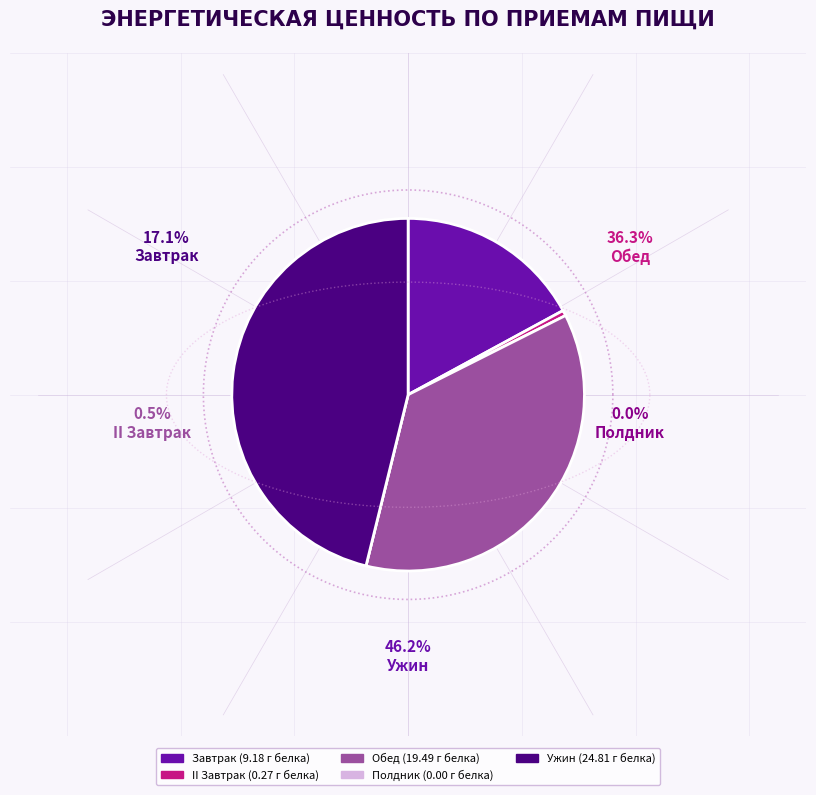

Which has a higher value, Обед or Ужин?

Ужин